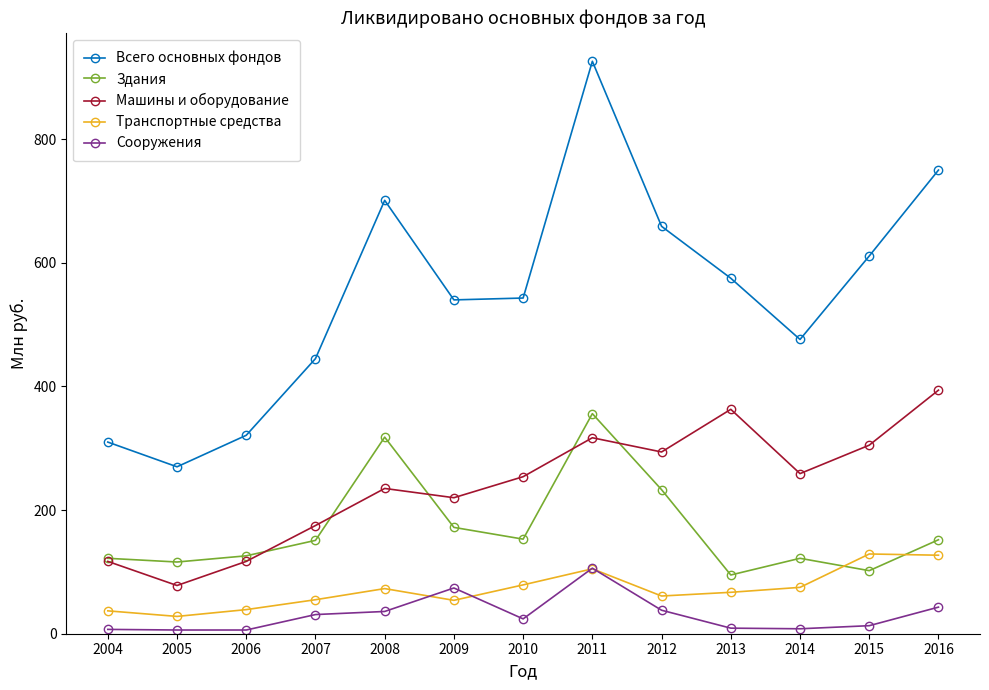

In Транспортные средства, how many points are lower than both neighbors (excluding endpoints)?

3